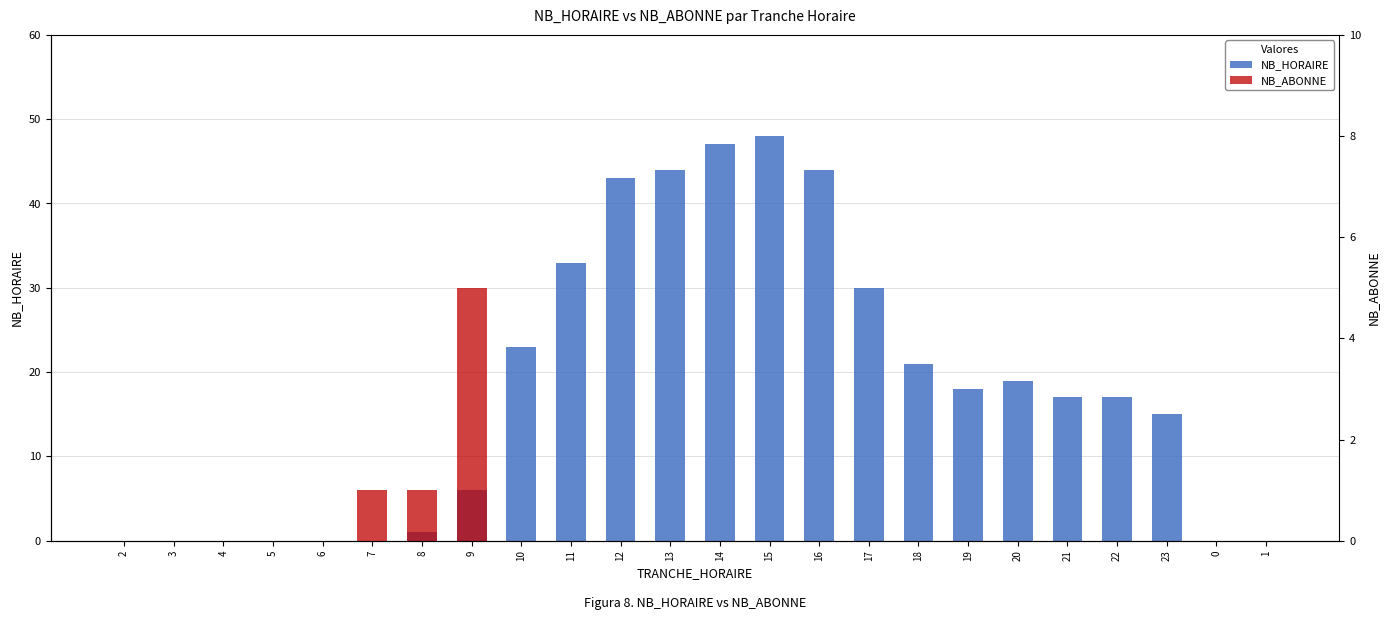

How many bars are there in each group?

2